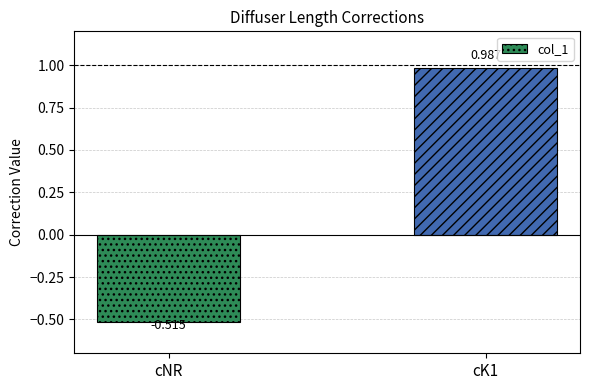

What position from the left is cK1?

2